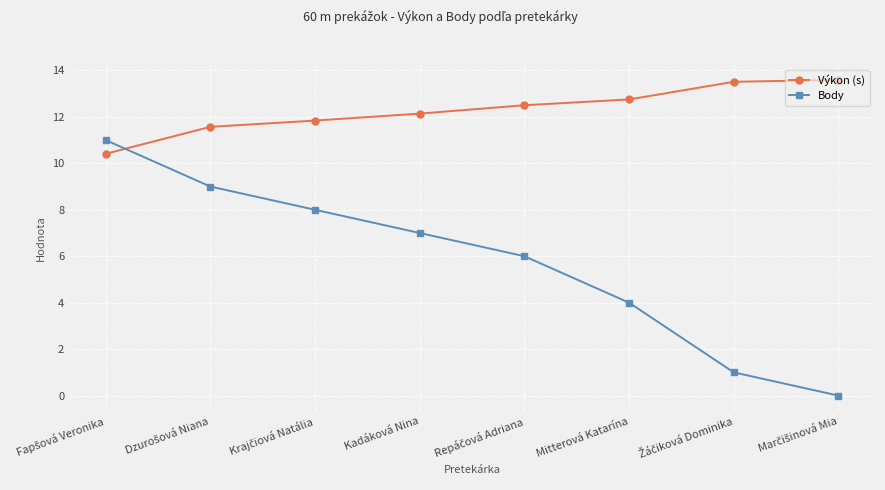

Which series has the largest range (max minus min)?

Body